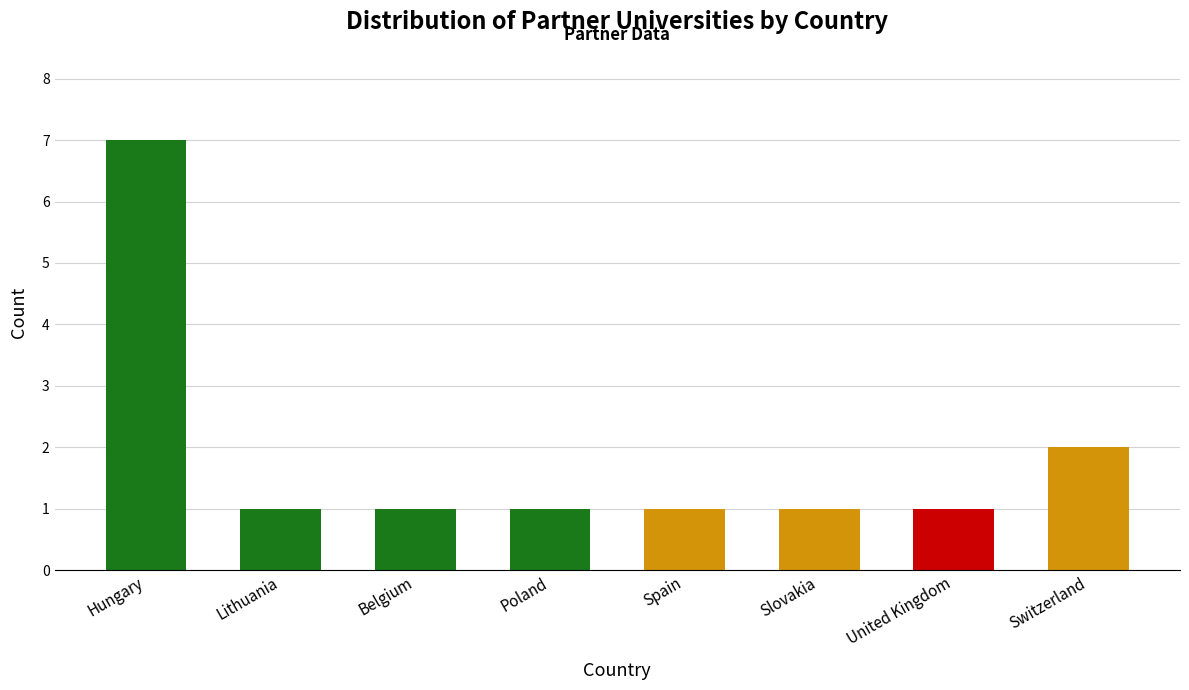

What is the change in value from Poland to Switzerland?

+1